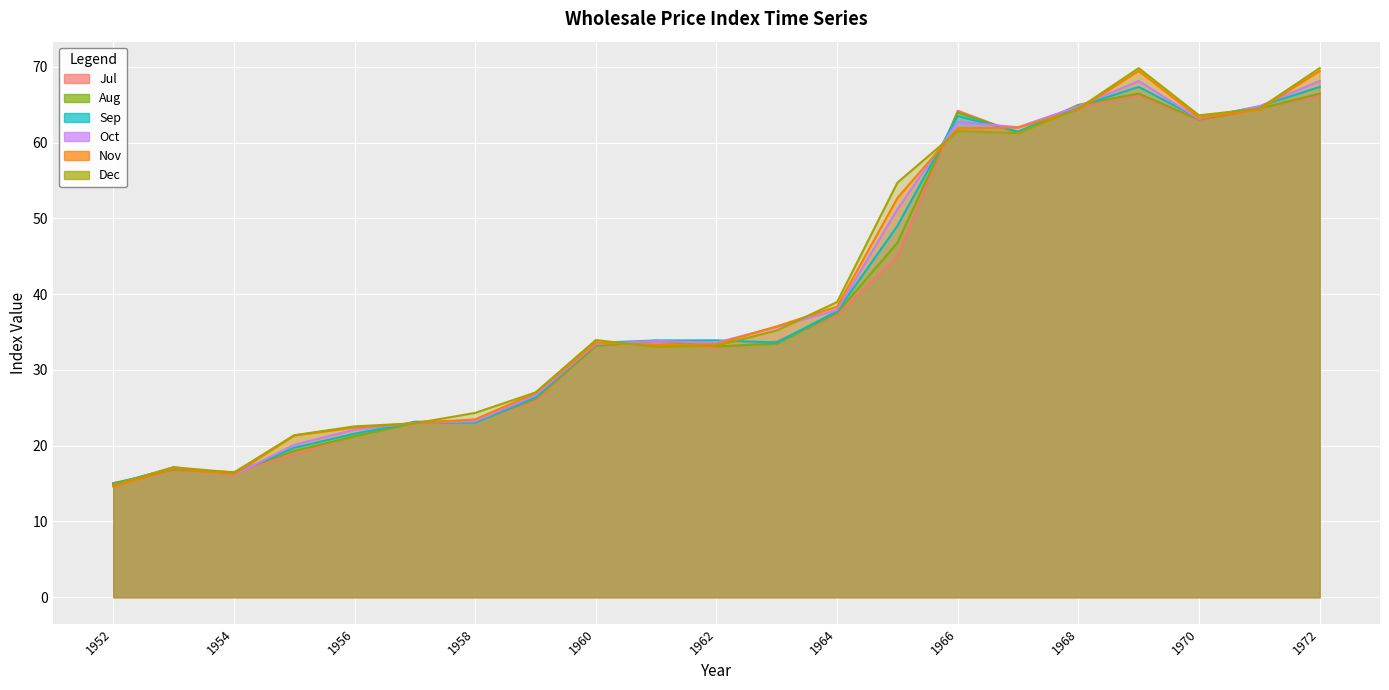

How many interior local peaks does the M series have?

4